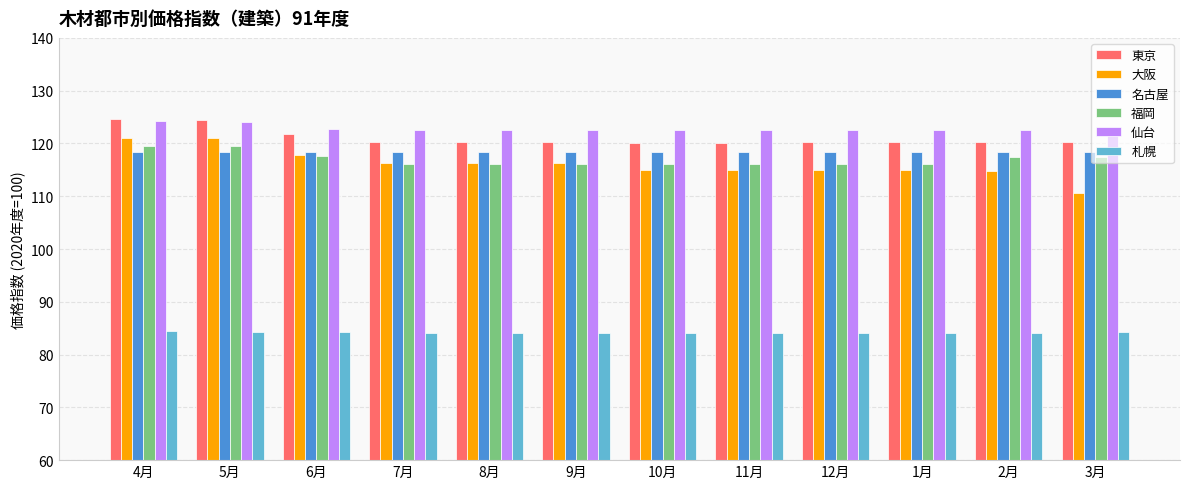

Does the chart contain stacked bars?

No